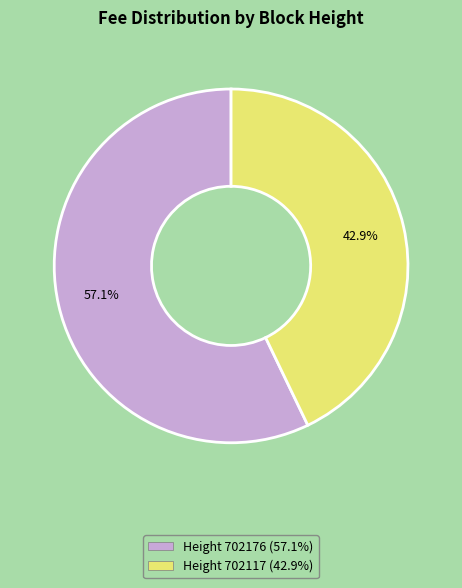

Is there any slice that represents more than half of the pie?

Yes